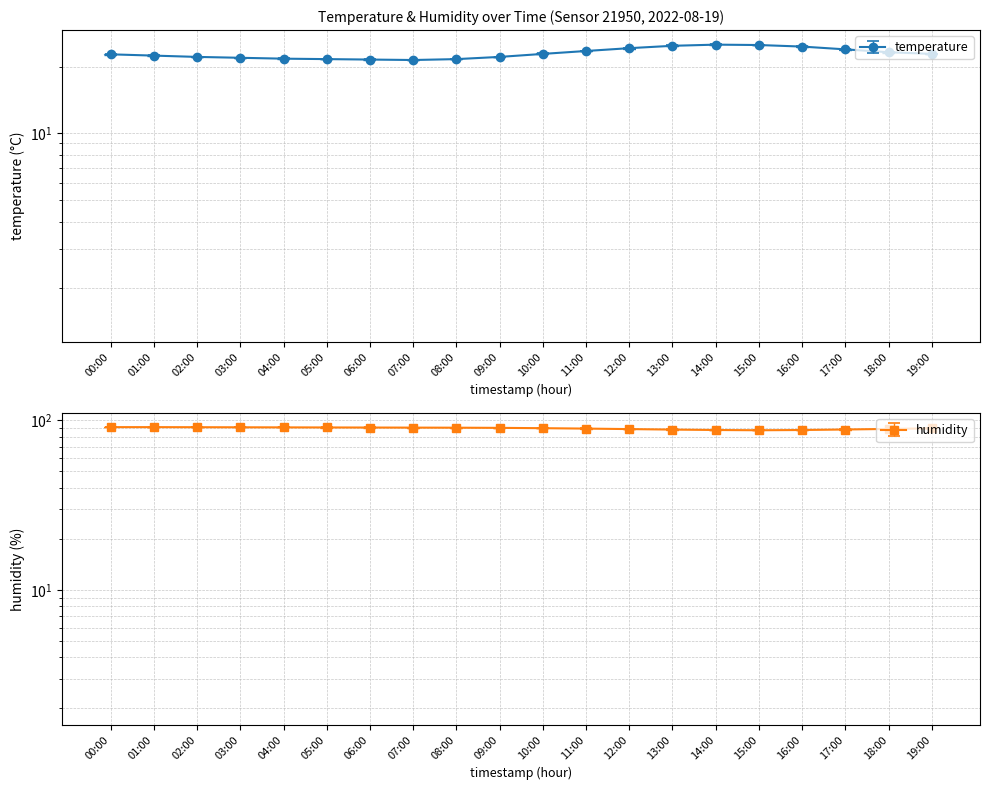

How many data points in humidity are less than 90?

9